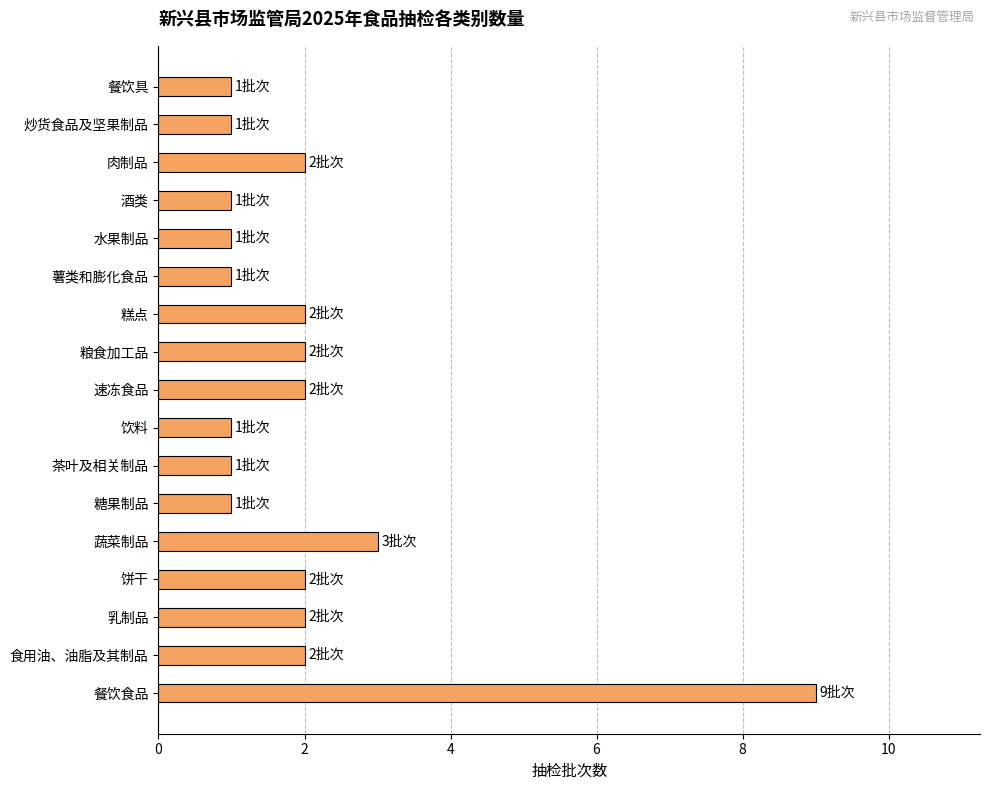

Where is the data nearest to the value 5?

蔬菜制品